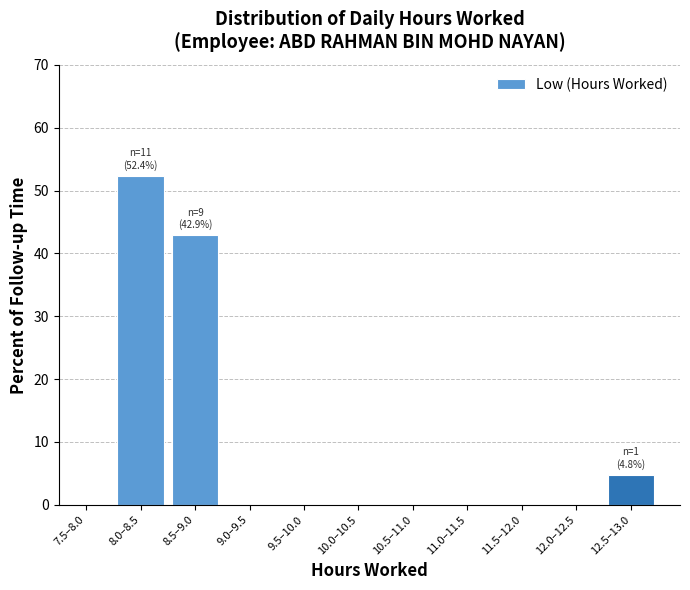

Reading left to right, what are all the values shown in this chart?

7.5–8.0=0.0	8.0–8.5=52.4	8.5–9.0=42.9	9.0–9.5=0.0	9.5–10.0=0.0	10.0–10.5=0.0	10.5–11.0=0.0	11.0–11.5=0.0	11.5–12.0=0.0	12.0–12.5=0.0	12.5–13.0=4.8